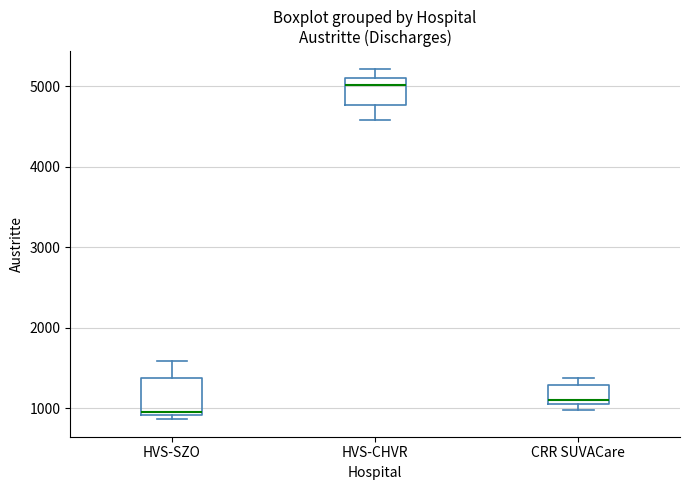

Reading left to right, transcribe this box plot: for each box, give where its median line is, the range the box spans, and where its two whiskers end, as read against the y-axis. The values are not printed on the chart, so give them approximately, as read against the axis.

HVS-SZO: median 1000, box 900 to 1400, whiskers 900 (just below the box's lower edge) to 1600
HVS-CHVR: median 5000, box 4800 to 5100, whiskers 4600 to 5200
CRR SUVACare: median 1100 (just above the box's lower edge), box 1100 to 1300, whiskers 1000 to 1400